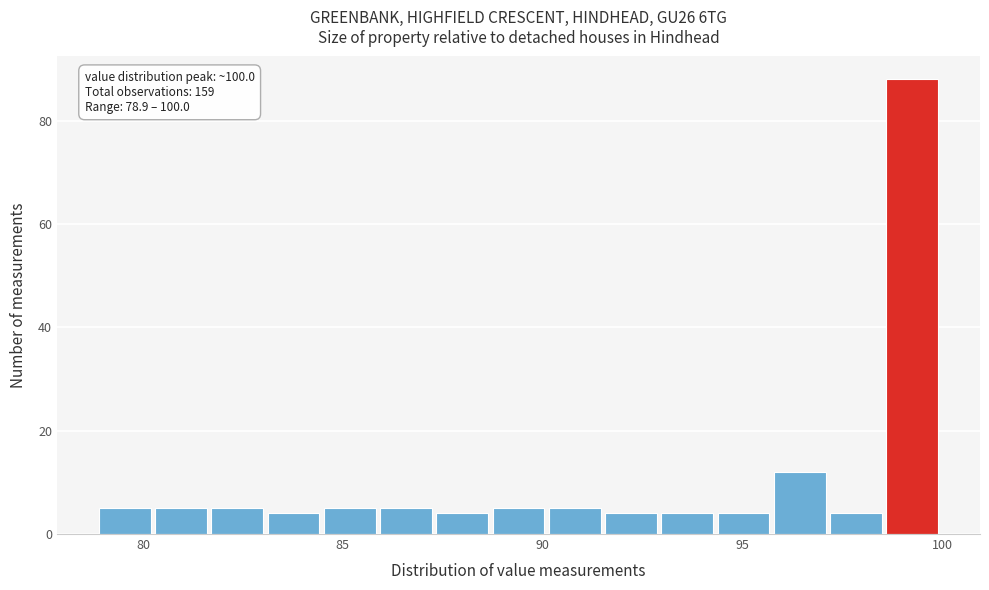

Read against the x-axis, roughly where is the centre of the tallest bar?

99.0